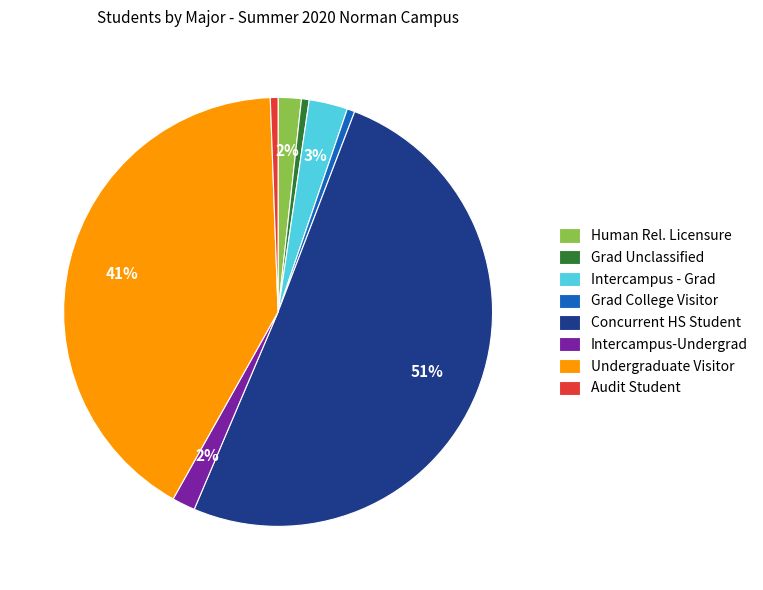

To the nearest percent, what percentage of the pie is Intercampus - Grad?

3%